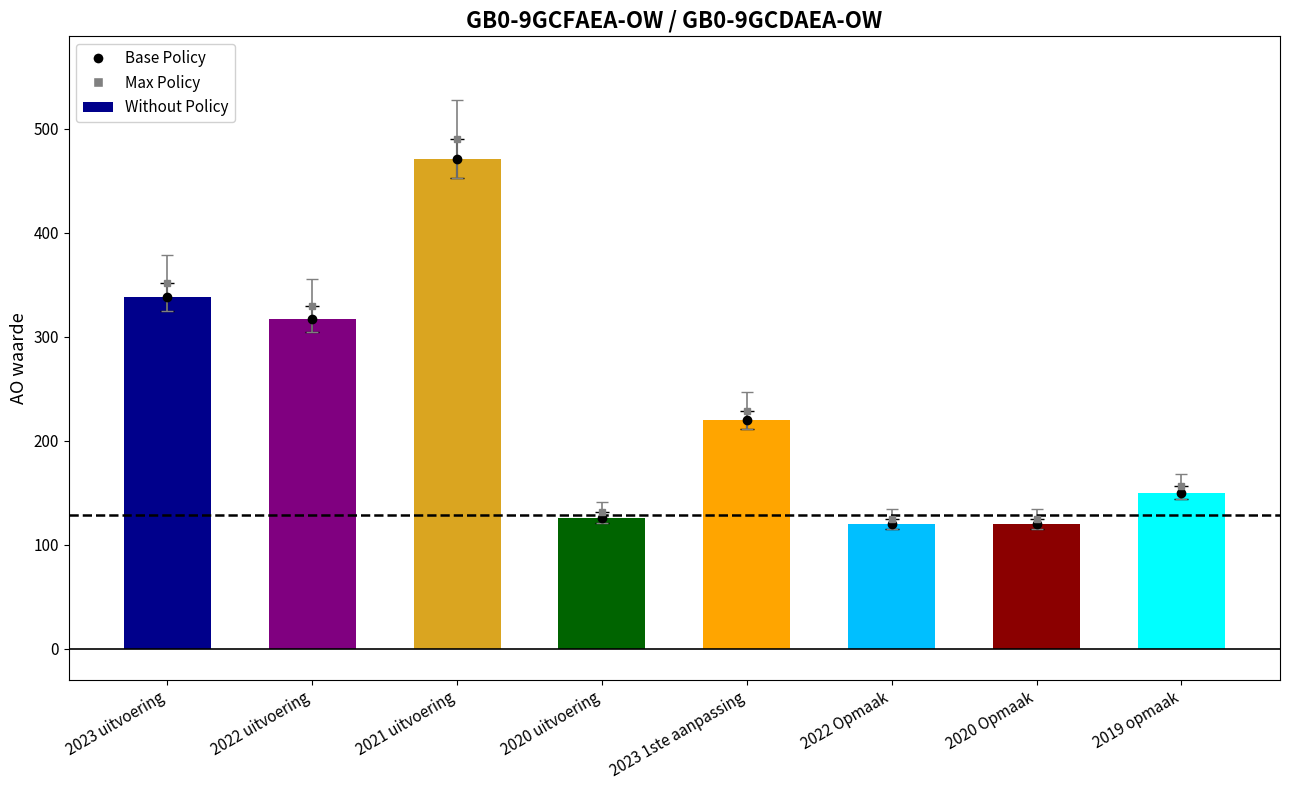

What is the difference between the maximum and minimum values?

351